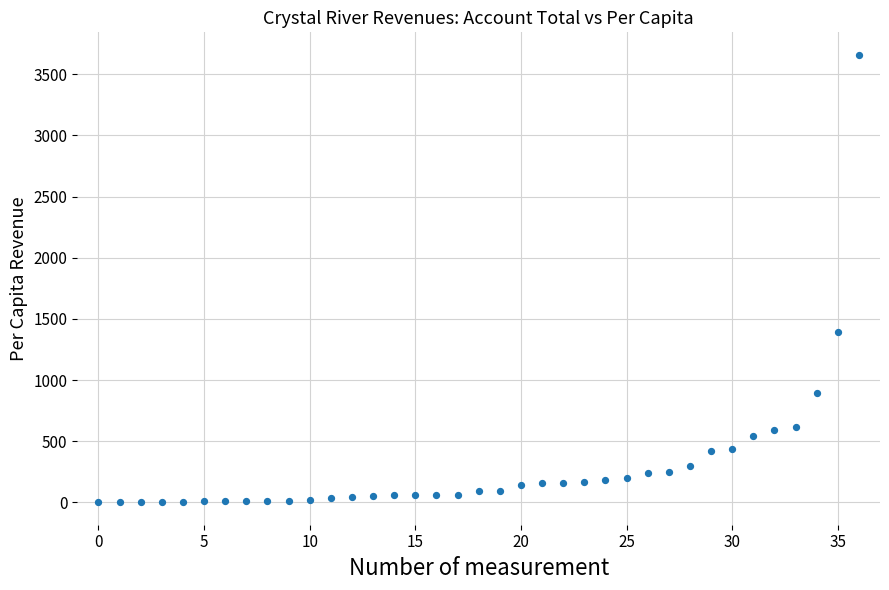

What is the range of Y values (max minus min)?

3660.1